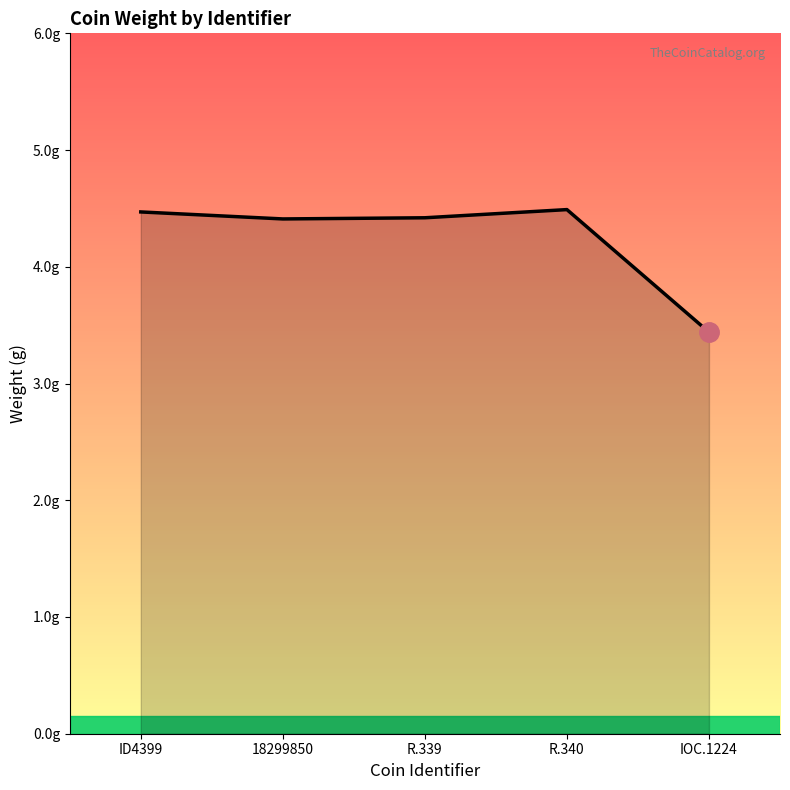

What is the change in value from R.339 to R.340?

+0.1